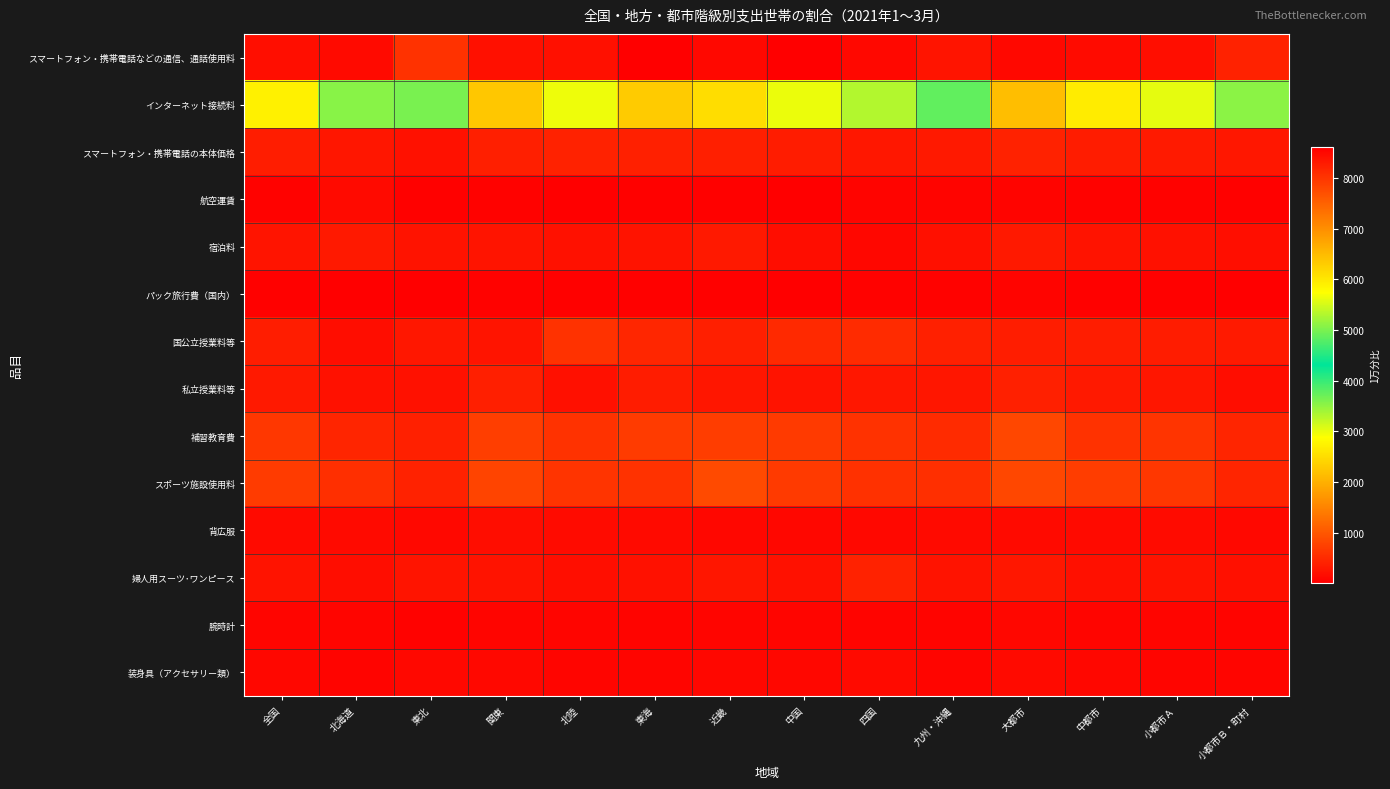

At which category is the sum across all series the highest?

大都市